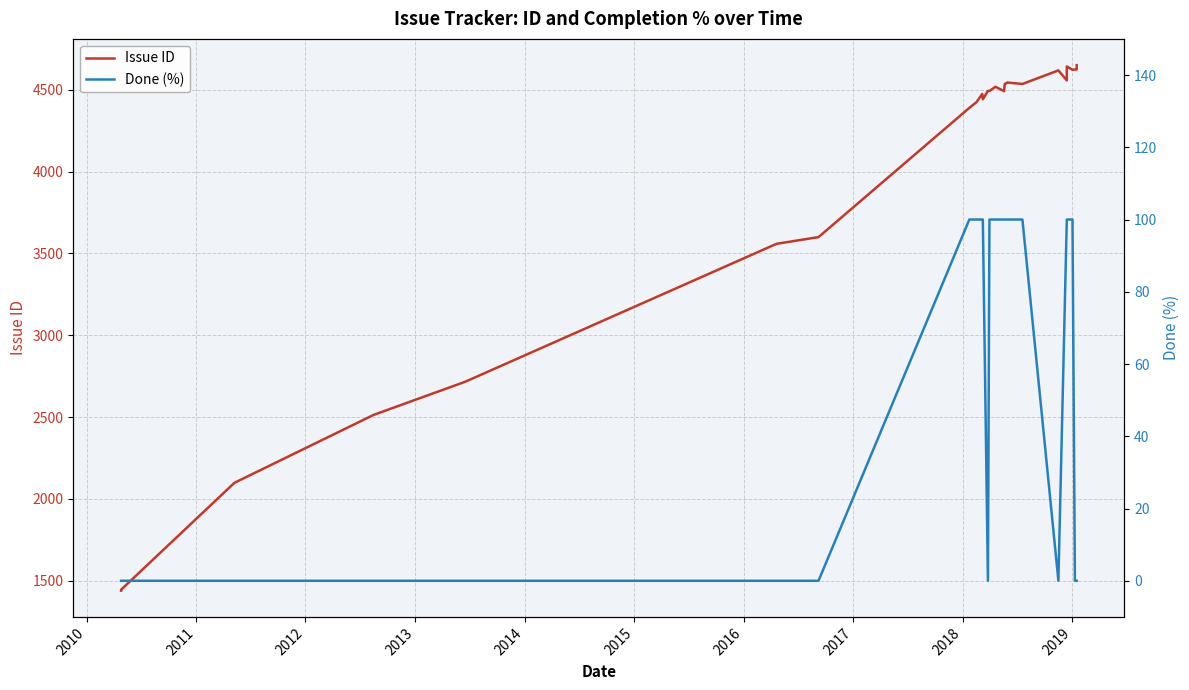

What is the label of the 31st point from the right?

2014